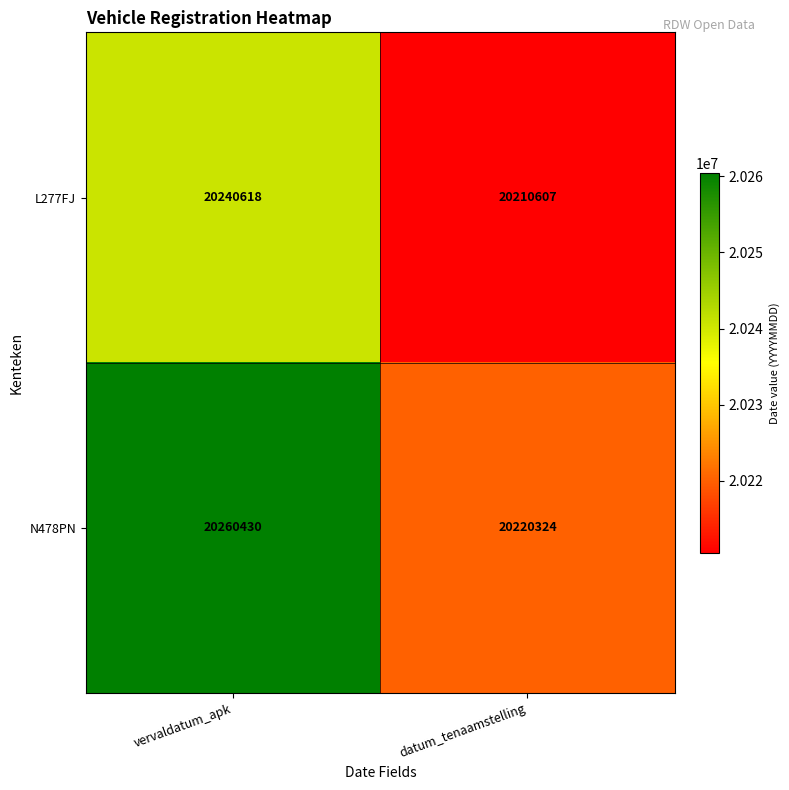

True or false: L277FJ has a value of 8101101 at vervaldatum_apk.

False